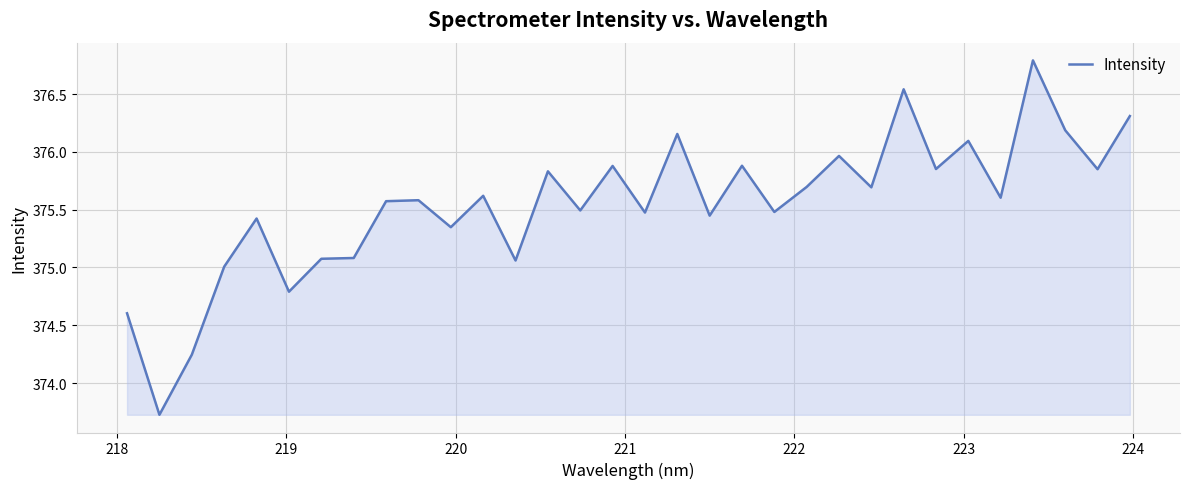

What is the maximum value shown in the chart?

376.8